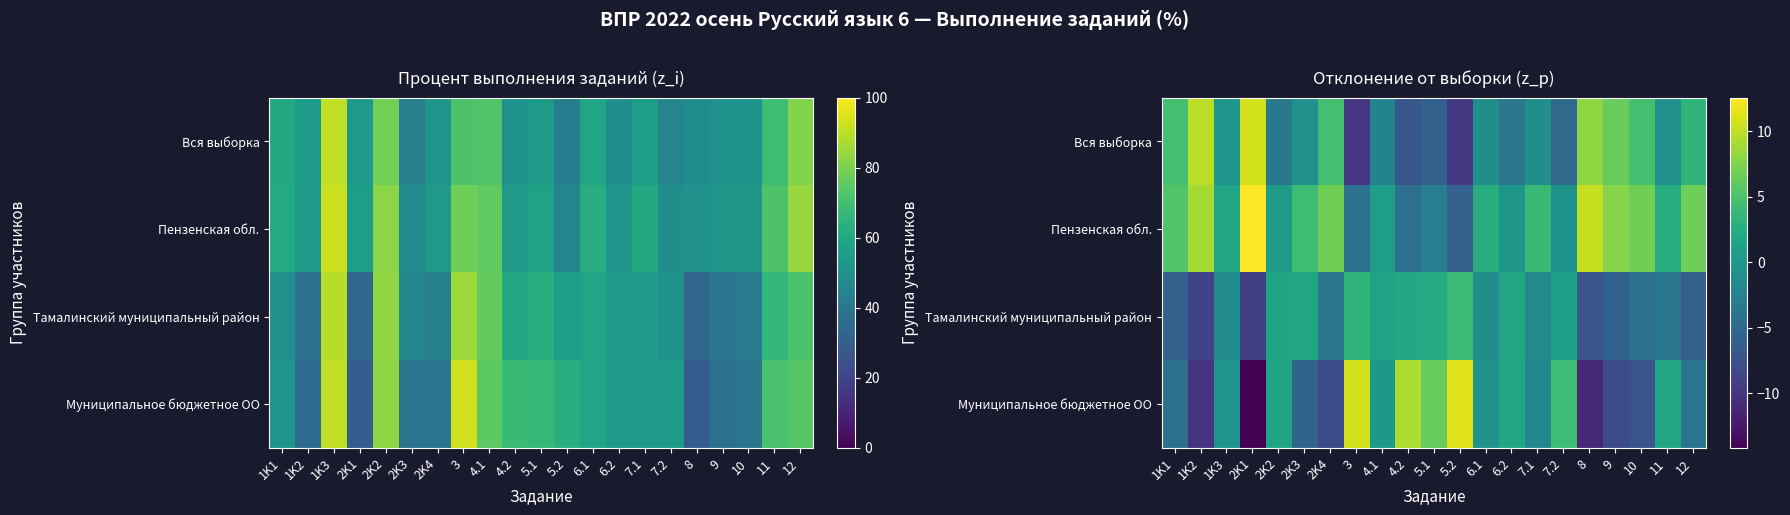

Rank the series by their maximum value, from lowest to highest.

Тамалинский муниципальный район, Вся выборка, Муниципальное бюджетное ОО, Пензенская обл.